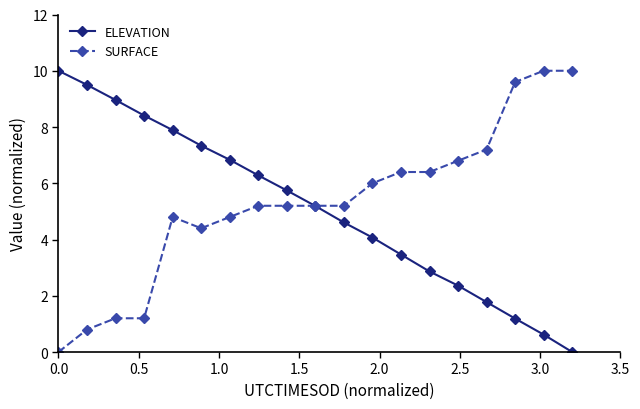

What is the value of the SURFACE point at the 8th from the left?

5.2